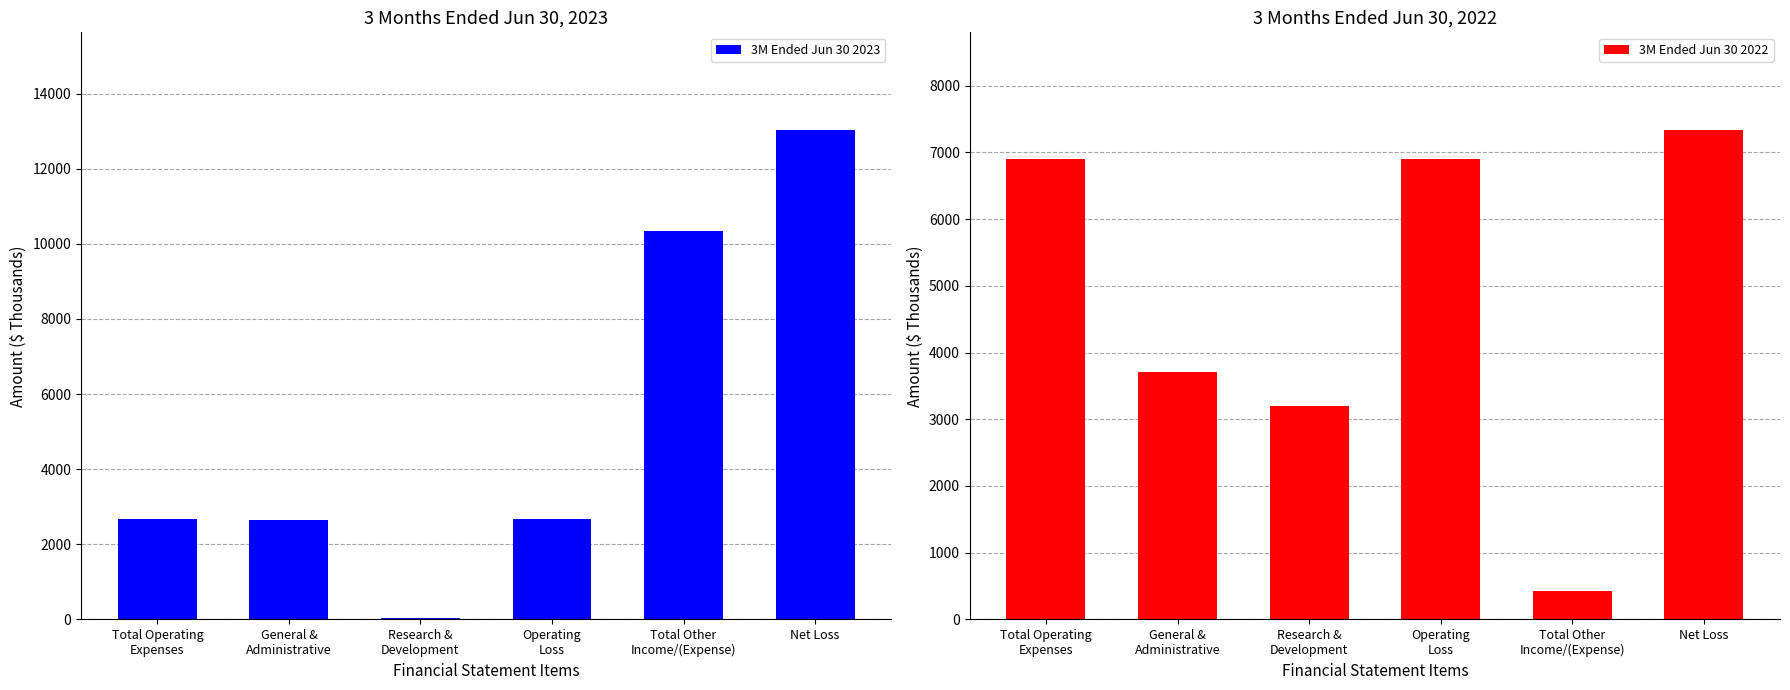

At which label is 3M Ended Jun 30 2023 closest to 6528?

Total Other
Income/(Expense)